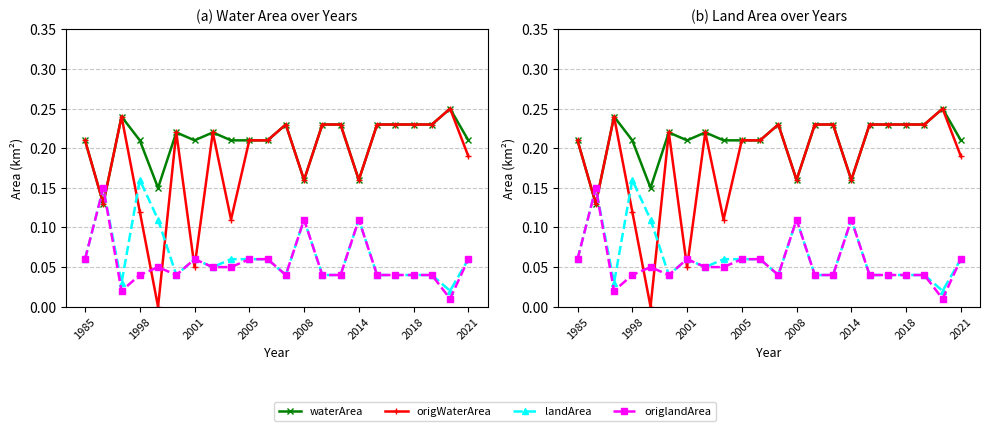

What is the label of the 20th point from the left?

19